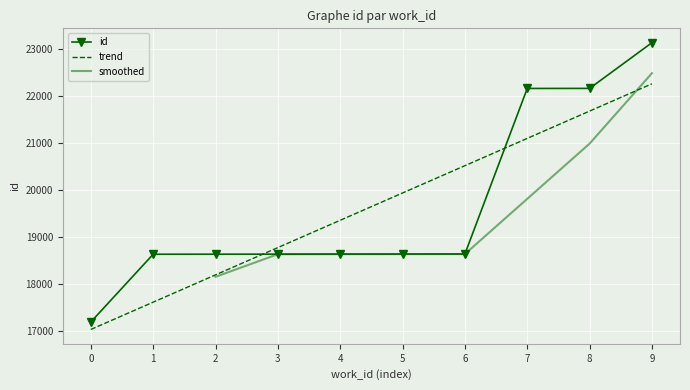

What is the value of the 1st point from the left?

17189